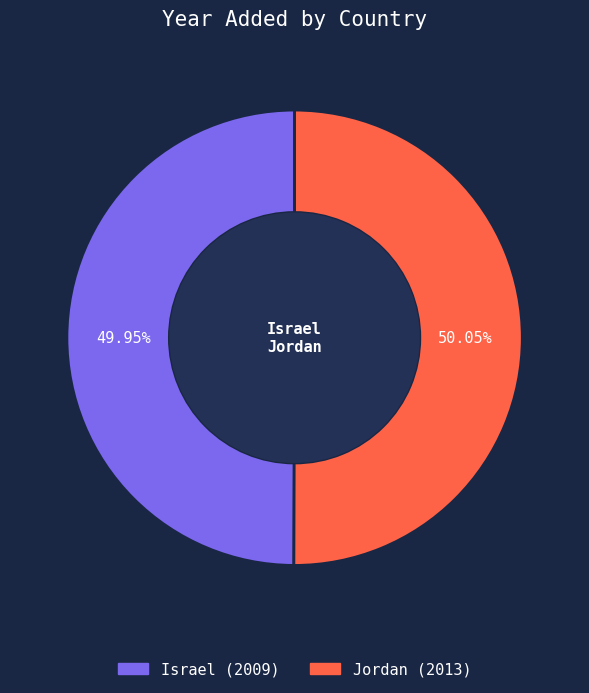

Does any single category account for the majority?

Yes